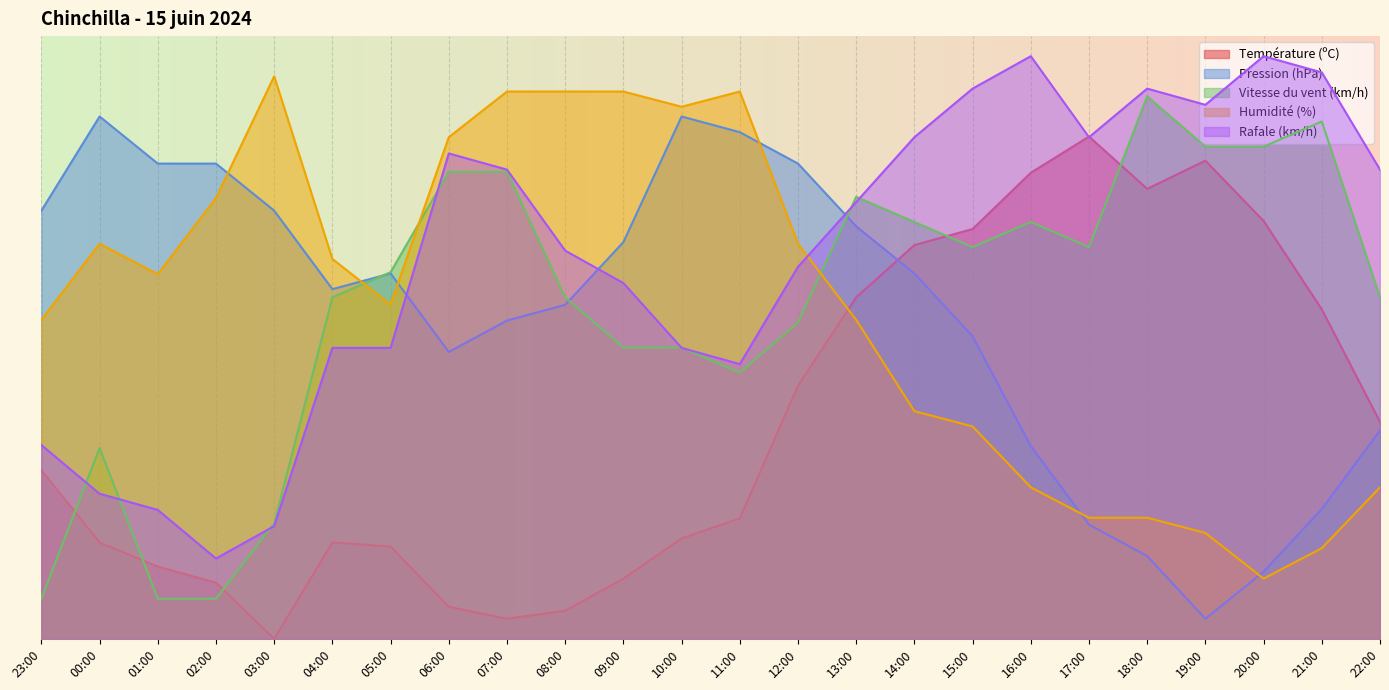

Read the Vitesse du vent (km/h) value at 09:00.

29.0